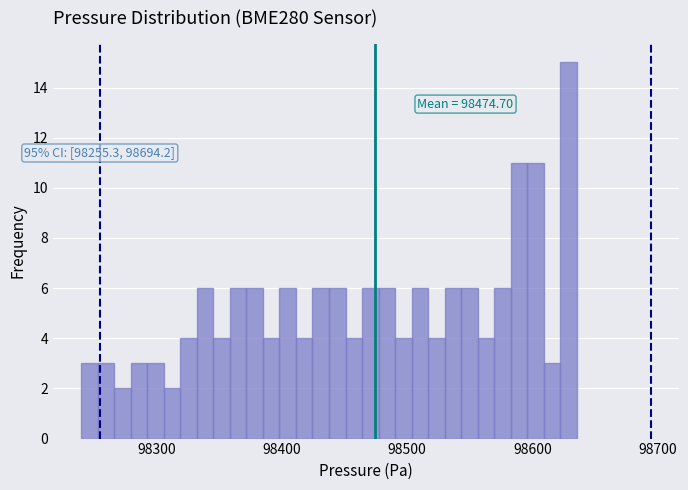

Read against the x-axis, roughly where is the centre of the tallest bar?

98630